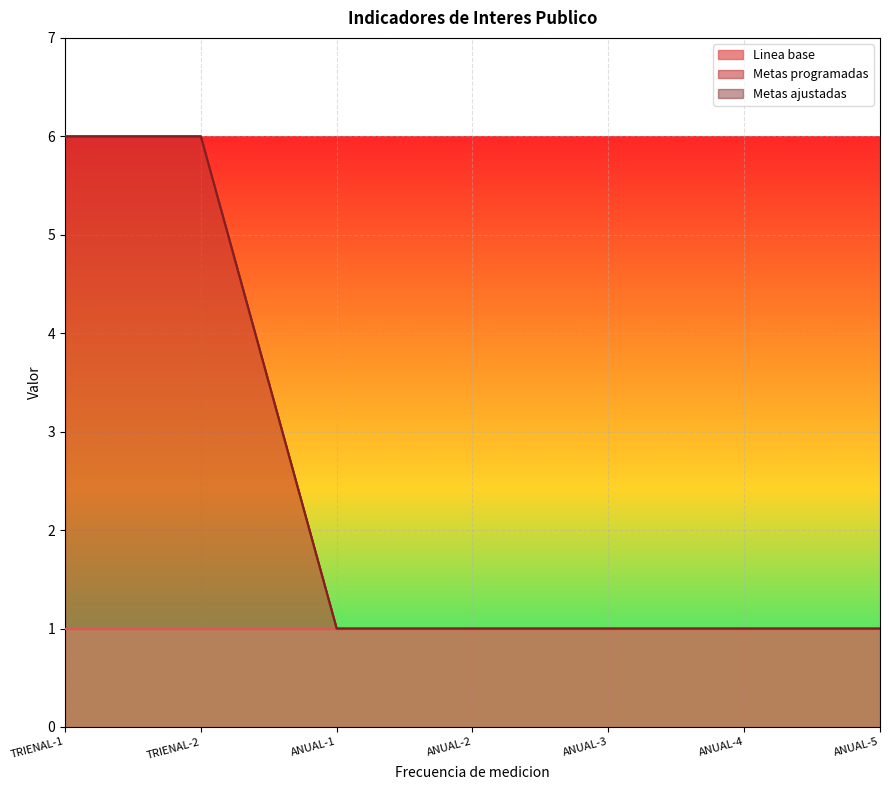

True or false: Linea base and Metas programadas cross at least once.

True